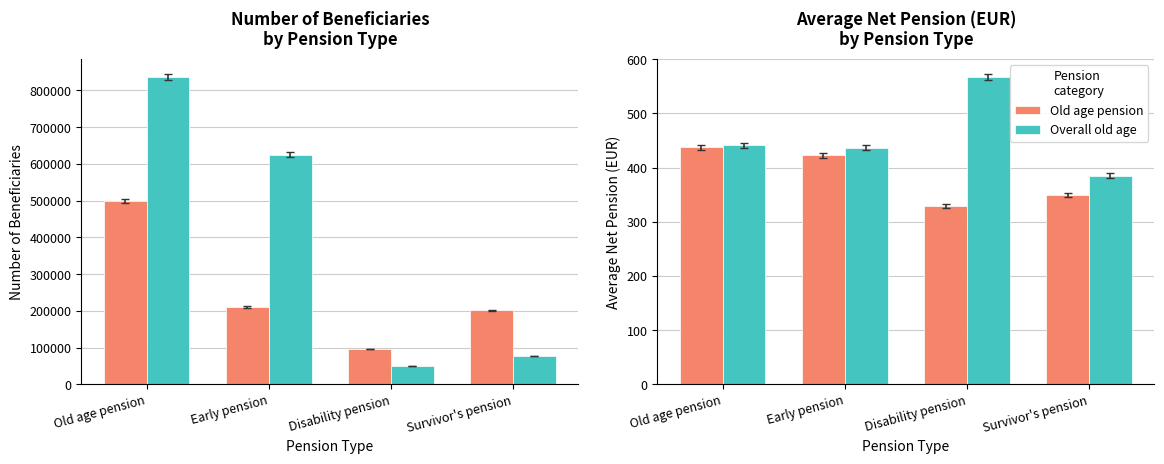

Is the value of Old age pension at Old age pension greater than the value of Overall old age at Disability pension?

No